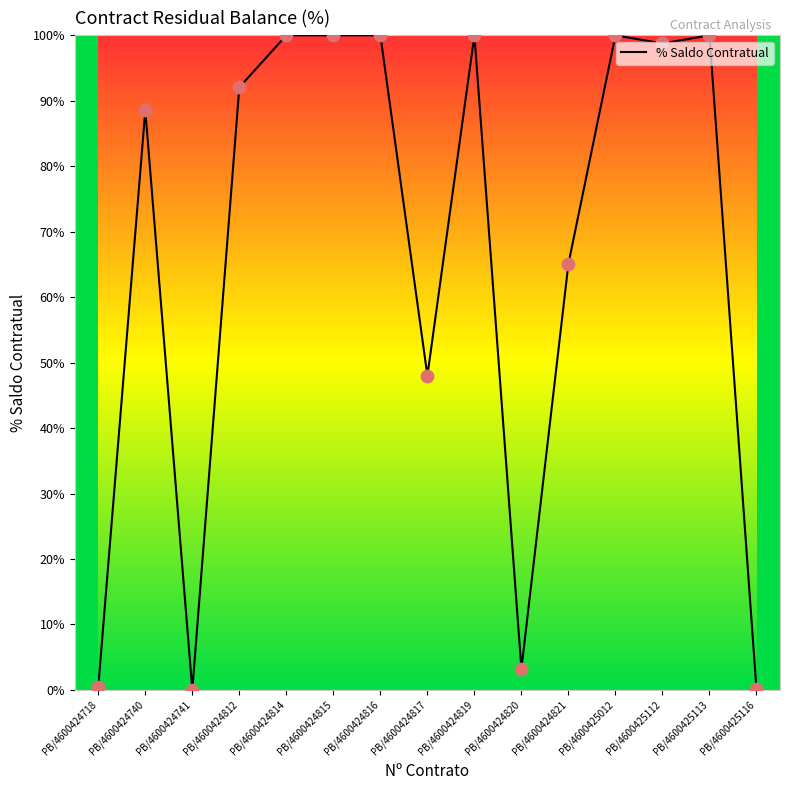

Which has a higher value, PB/4600424814 or PB/4600424740?

PB/4600424814